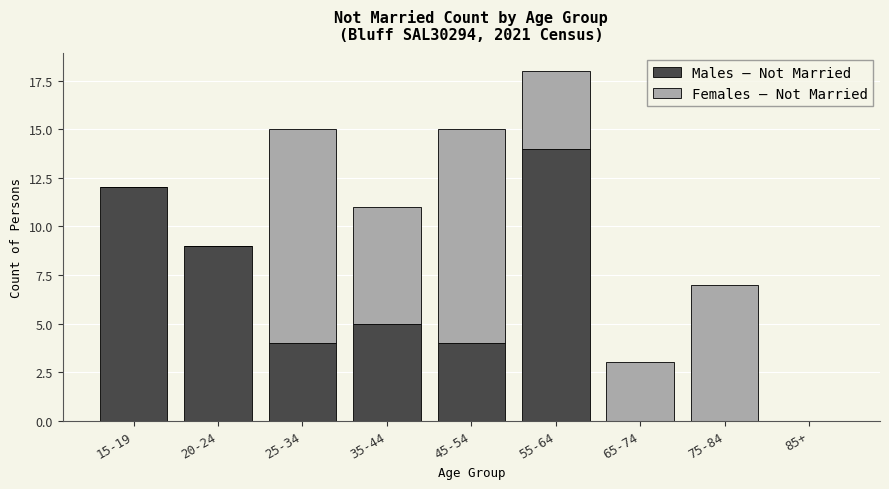

Reading left to right, list the values for the Males – Not Married series.

15-19=12	20-24=9	25-34=4	35-44=5	45-54=4	55-64=14	65-74=0	75-84=0	85+=0